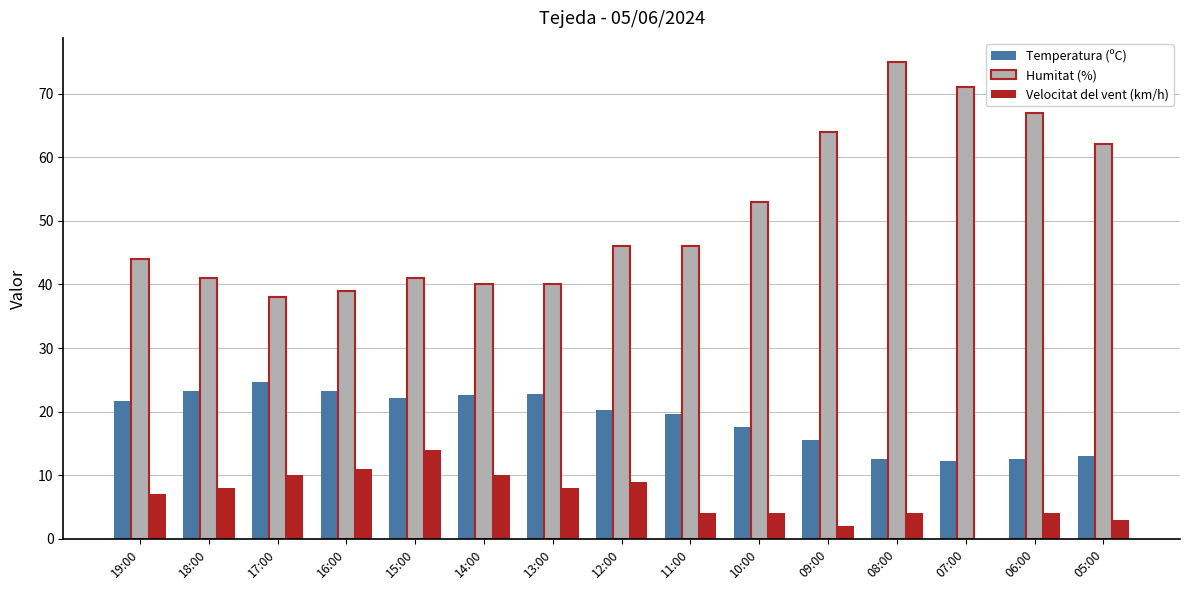

At which category is the sum across all series the highest?

08:00